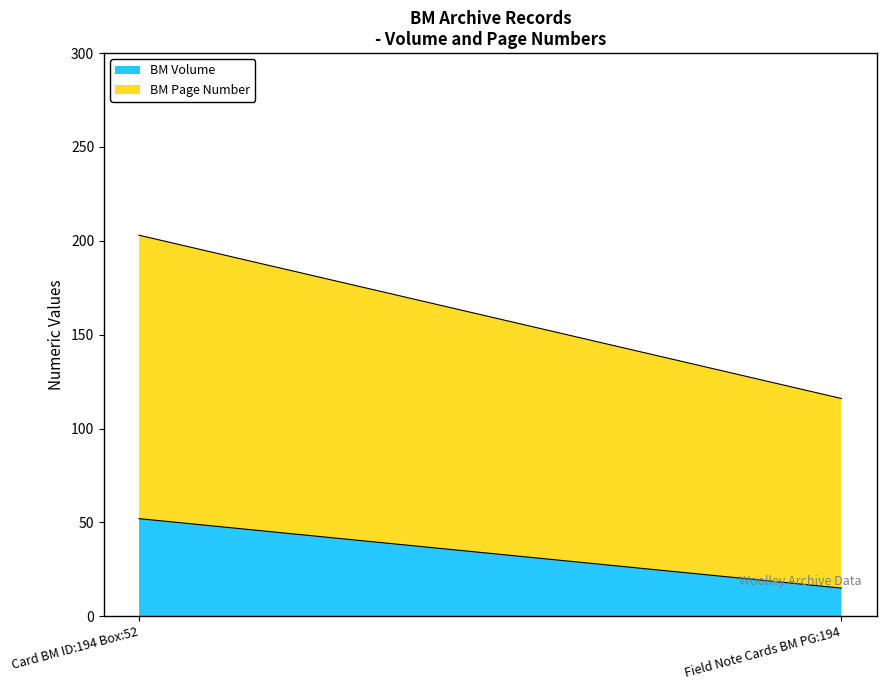

What is the spread (max minus min) of values at Card BM ID:194 Box:52?

99